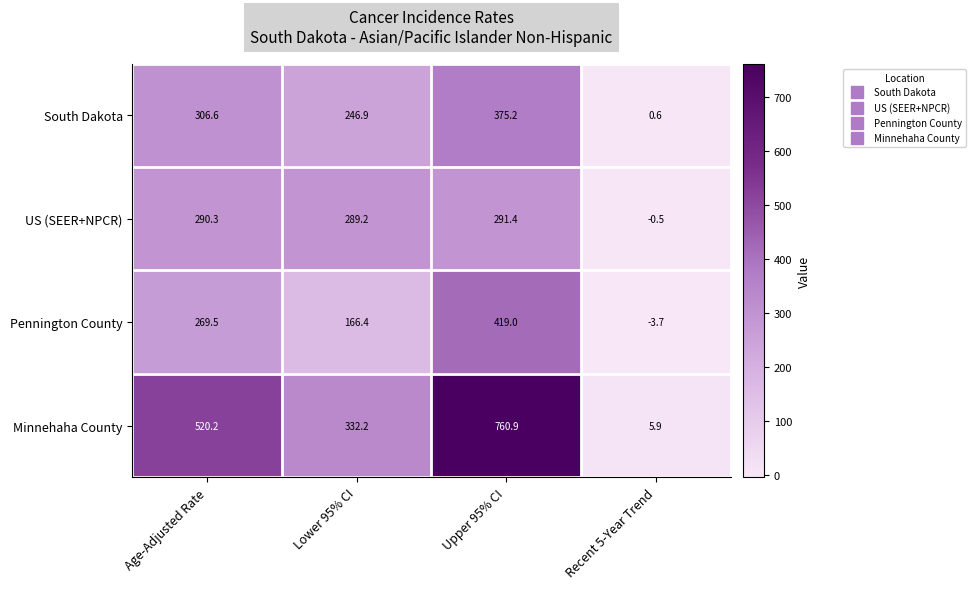

What is the difference between the maximum and second lowest values in the US (SEER+NPCR) series?

2.2